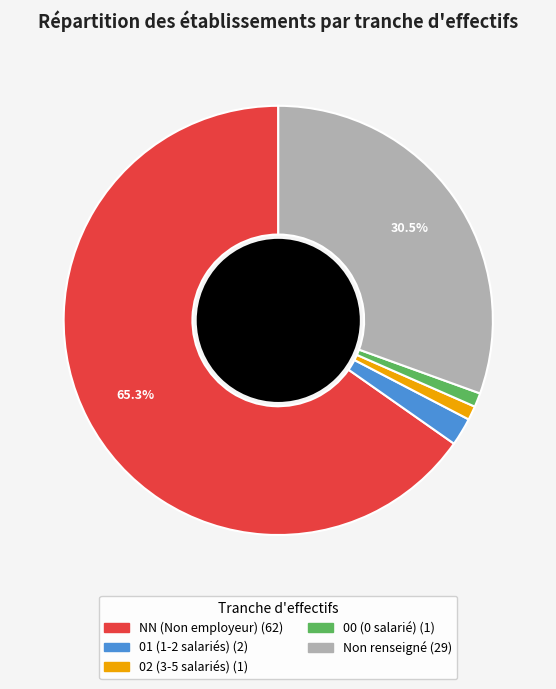

Does any single category account for the majority?

Yes